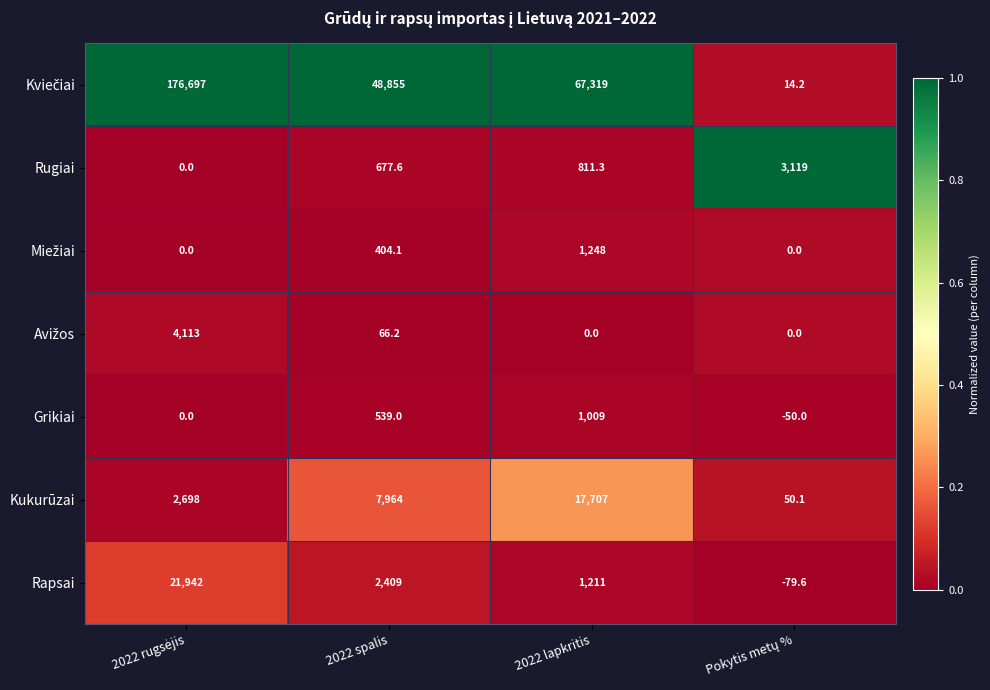

What is the difference between the highest and lowest values at 2022 spalis?

48788.8